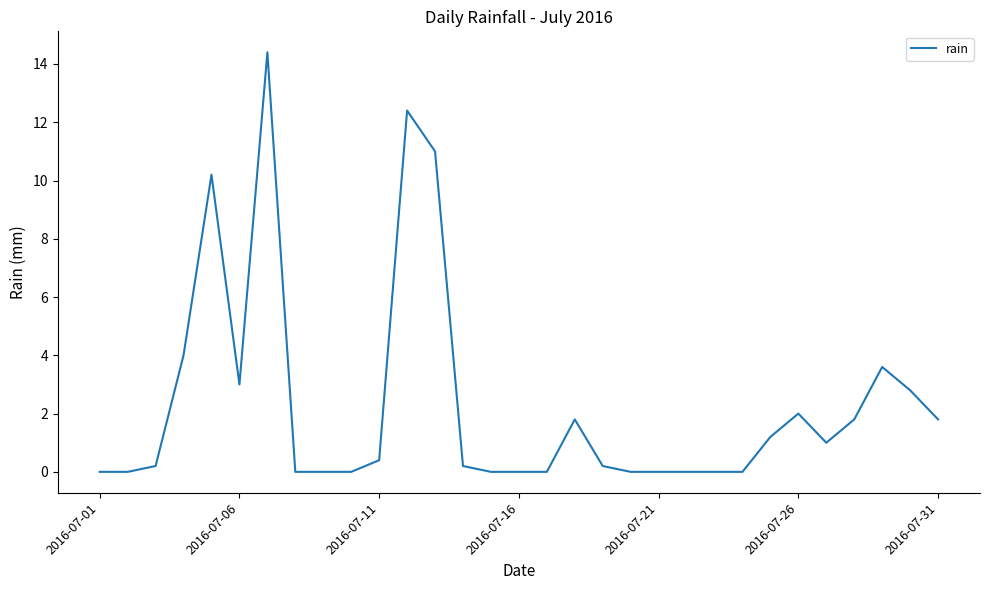

What is the greatest value displayed?

14.4